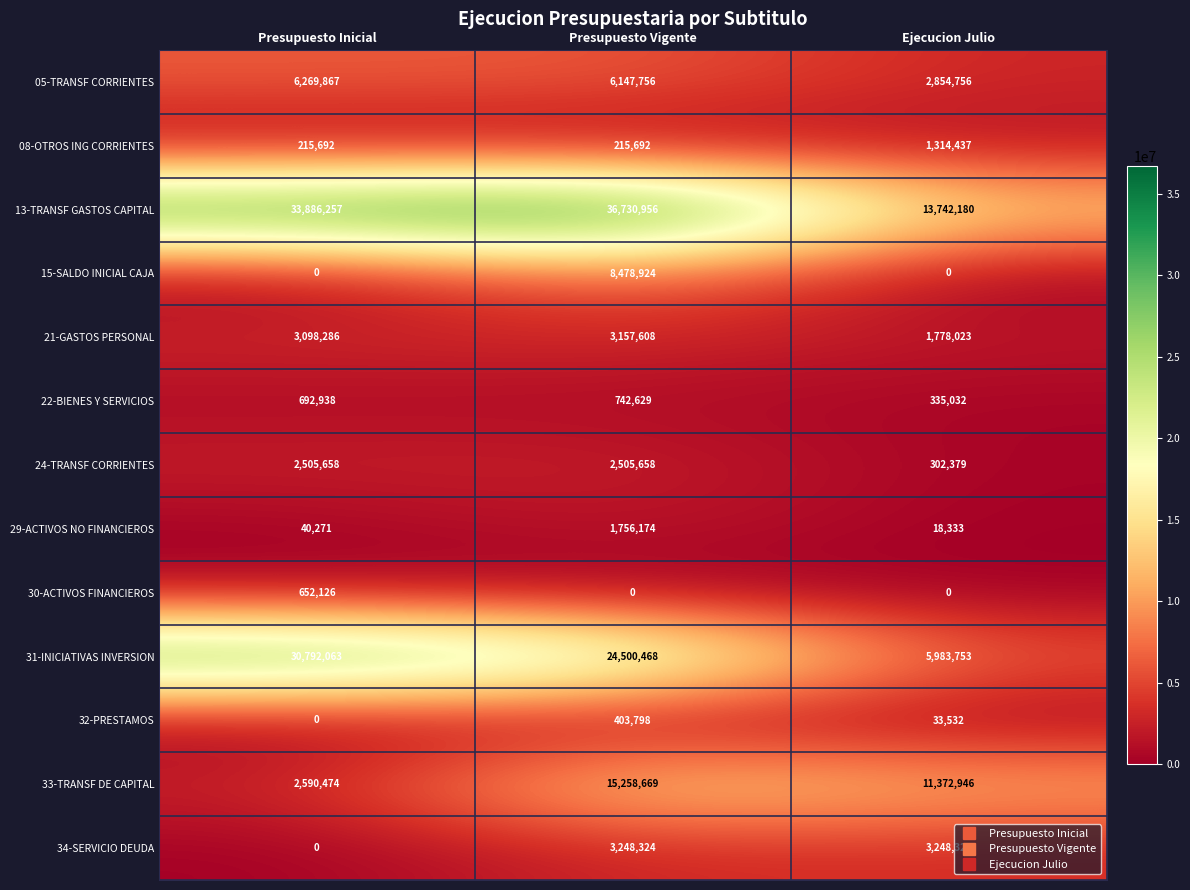

List the series in order of their peak value, lowest first.

32-PRESTAMOS, 30-ACTIVOS FINANCIEROS, 22-BIENES Y SERVICIOS, 08-OTROS ING CORRIENTES, 29-ACTIVOS NO FINANCIEROS, 24-TRANSF CORRIENTES, 21-GASTOS PERSONAL, 34-SERVICIO DEUDA, 05-TRANSF CORRIENTES, 15-SALDO INICIAL CAJA, 33-TRANSF DE CAPITAL, 31-INICIATIVAS INVERSION, 13-TRANSF GASTOS CAPITAL